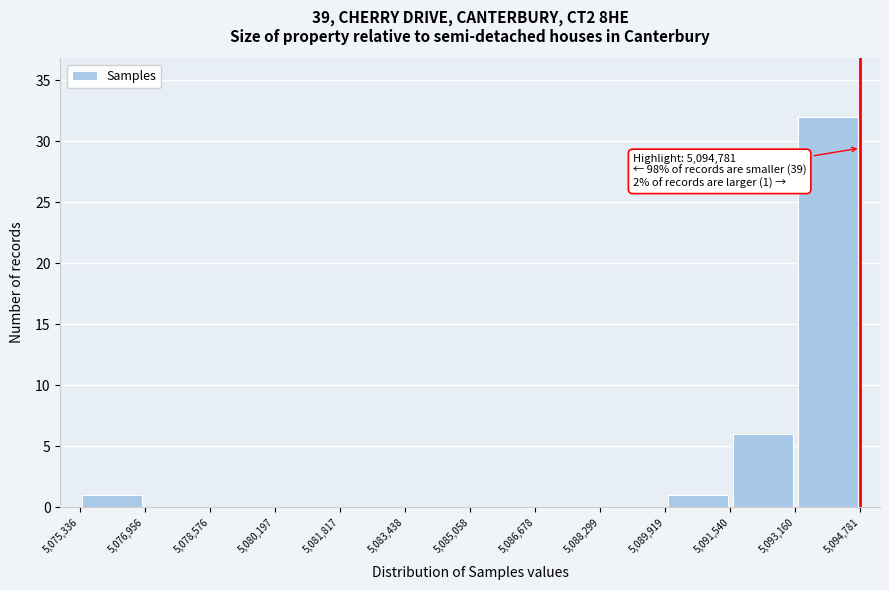

Which range on the x-axis has the tallest bar?

5,093,160 to 5,094,781